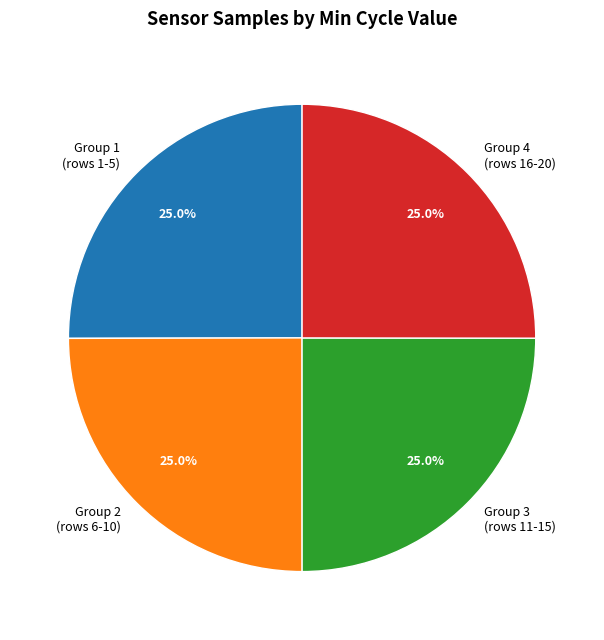

What is the ratio of the value at Group 3 (rows 11-15) to the value at Group 4 (rows 16-20)?

1.0